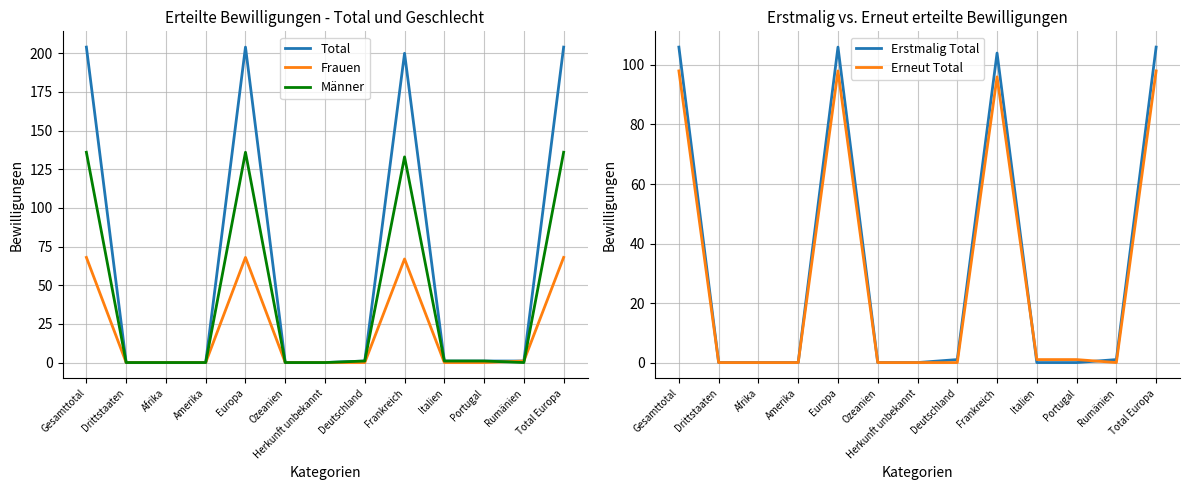

What is the difference between the maximum and minimum values in the Total series?

204